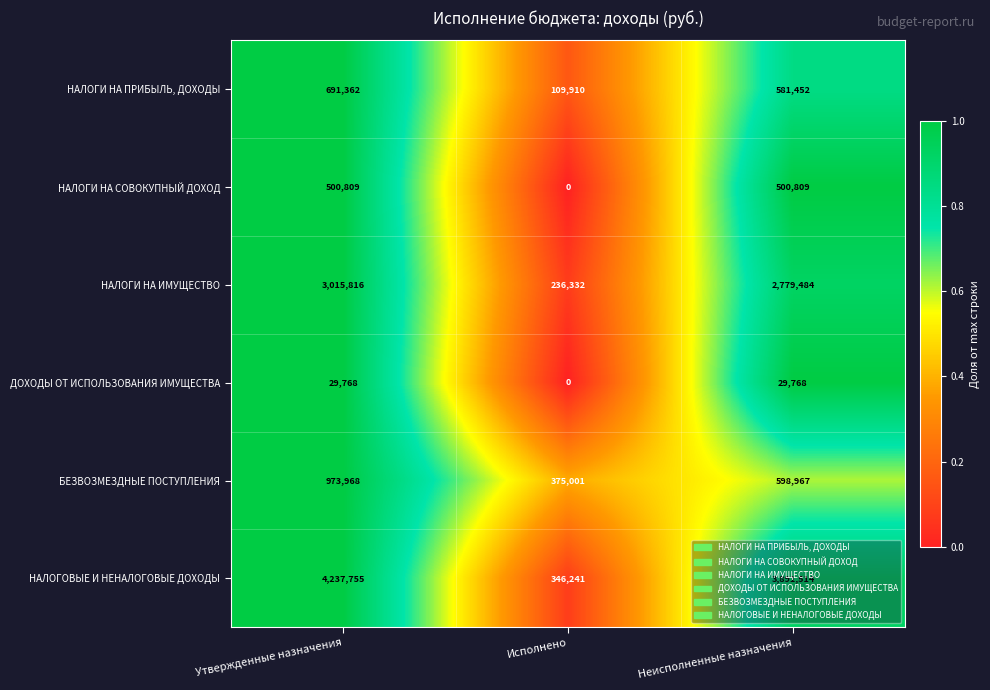

The ДОХОДЫ ОТ ИСПОЛЬЗОВАНИЯ ИМУЩЕСТВА series shows 0 at Исполнено. True or false?

True